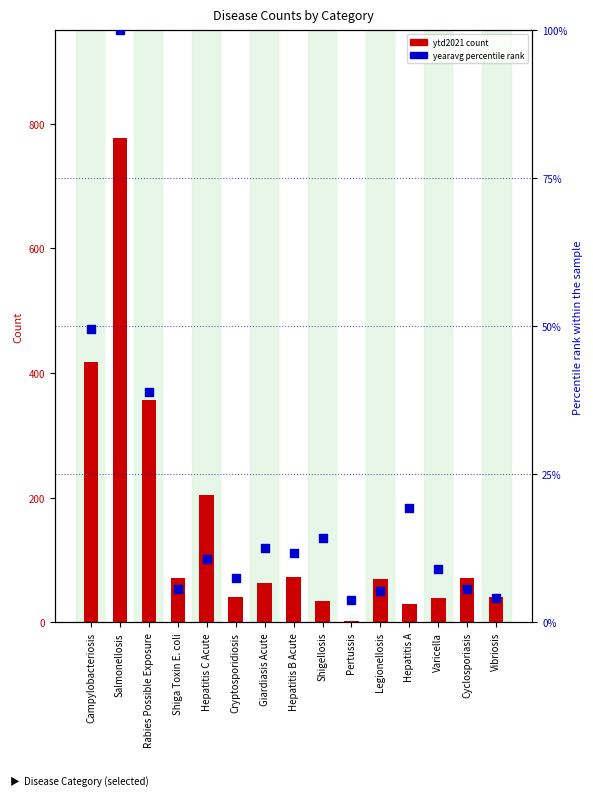

Which series reaches the minimum Y coordinate?

ytd2021 count